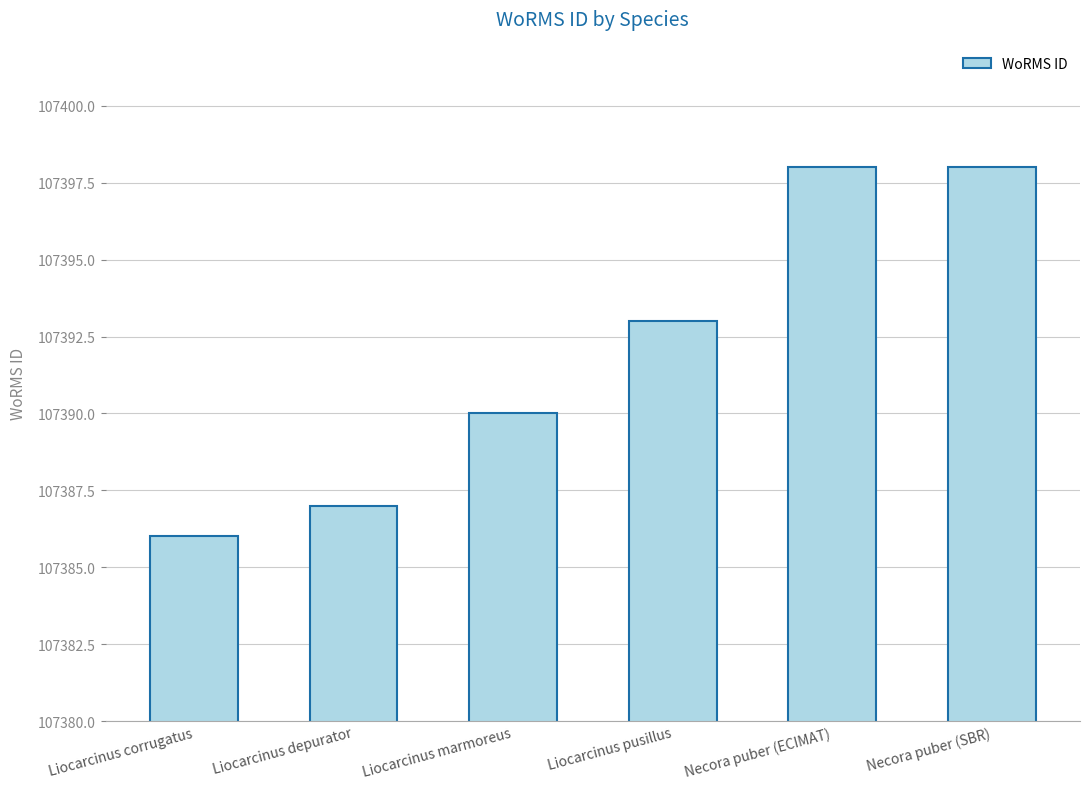

What is the maximum value shown in the chart?

107398